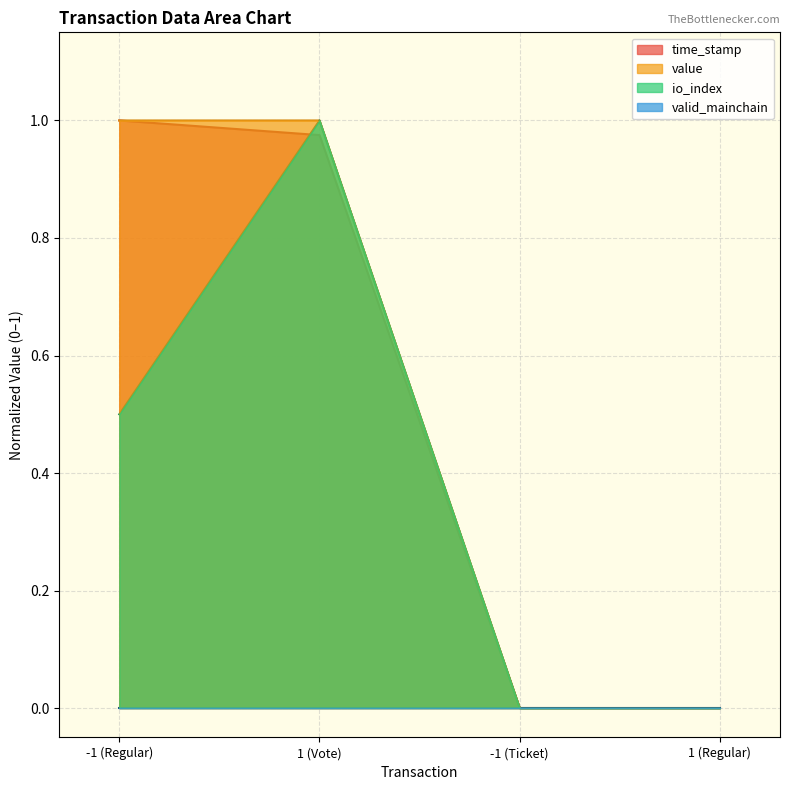

True or false: io_index has more than 0 interior local peaks.

True